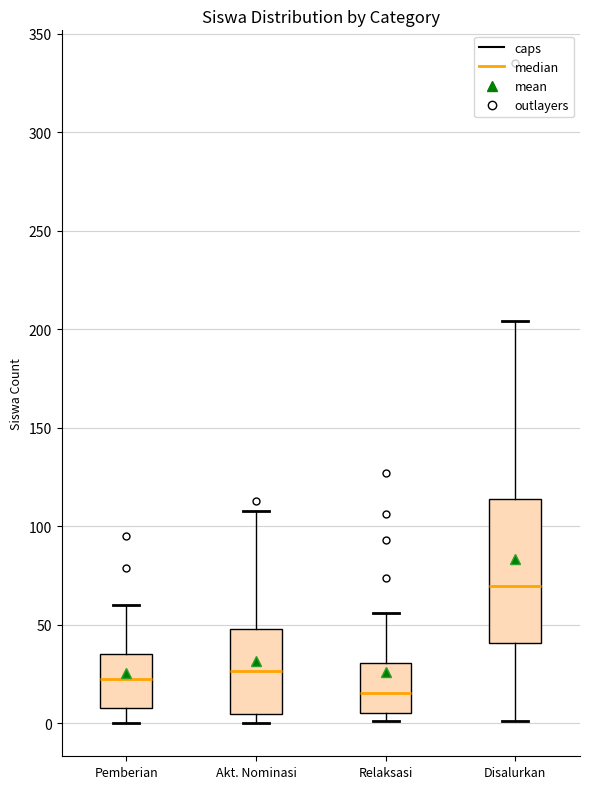

Where does the lower whisker of the box for Disalurkan end on the y-axis? The values are not printed on the chart, so give them approximately, as read against the axis.

0